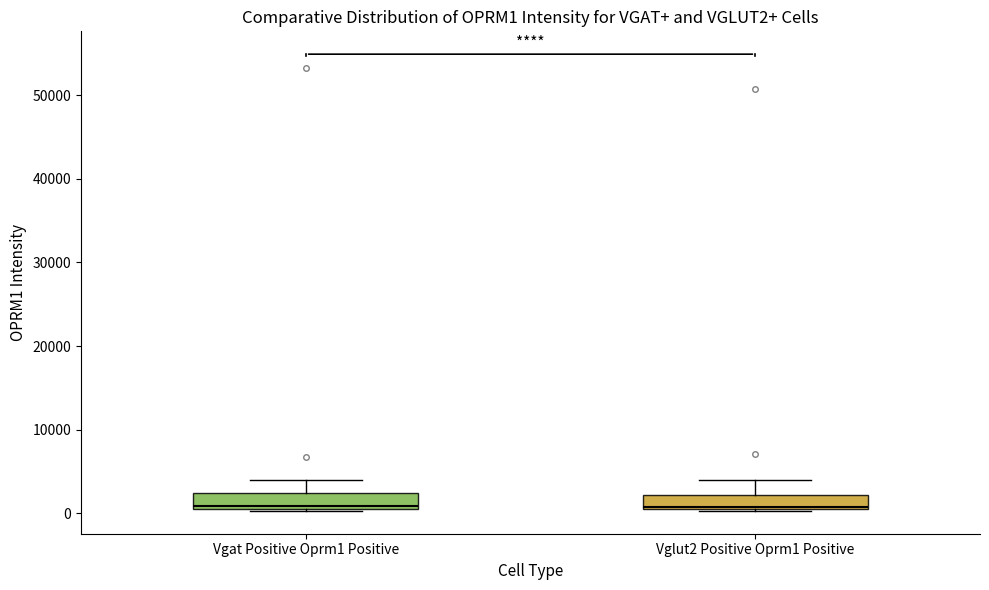

Reading left to right, transcribe this box plot: for each box, give where its median line is, the range the box spans, and where its two whiskers end, as read against the y-axis. The values are not printed on the chart, so give them approximately, as read against the axis.

Vgat Positive Oprm1 Positive: median 1000, box 1000 to 2000, whiskers 0 to 4000
Vglut2 Positive Oprm1 Positive: median 1000, box 0 to 2000, whiskers 0 to 4000